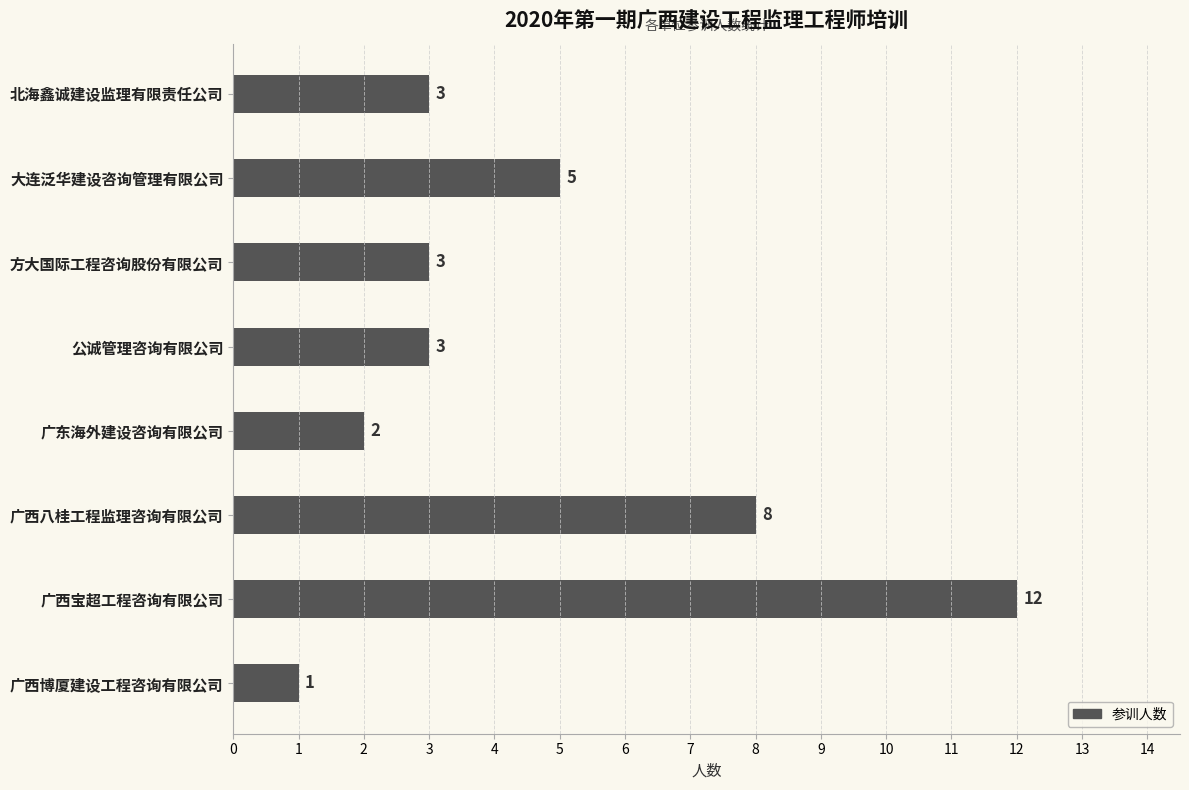

Count the number of categories in the chart.

8